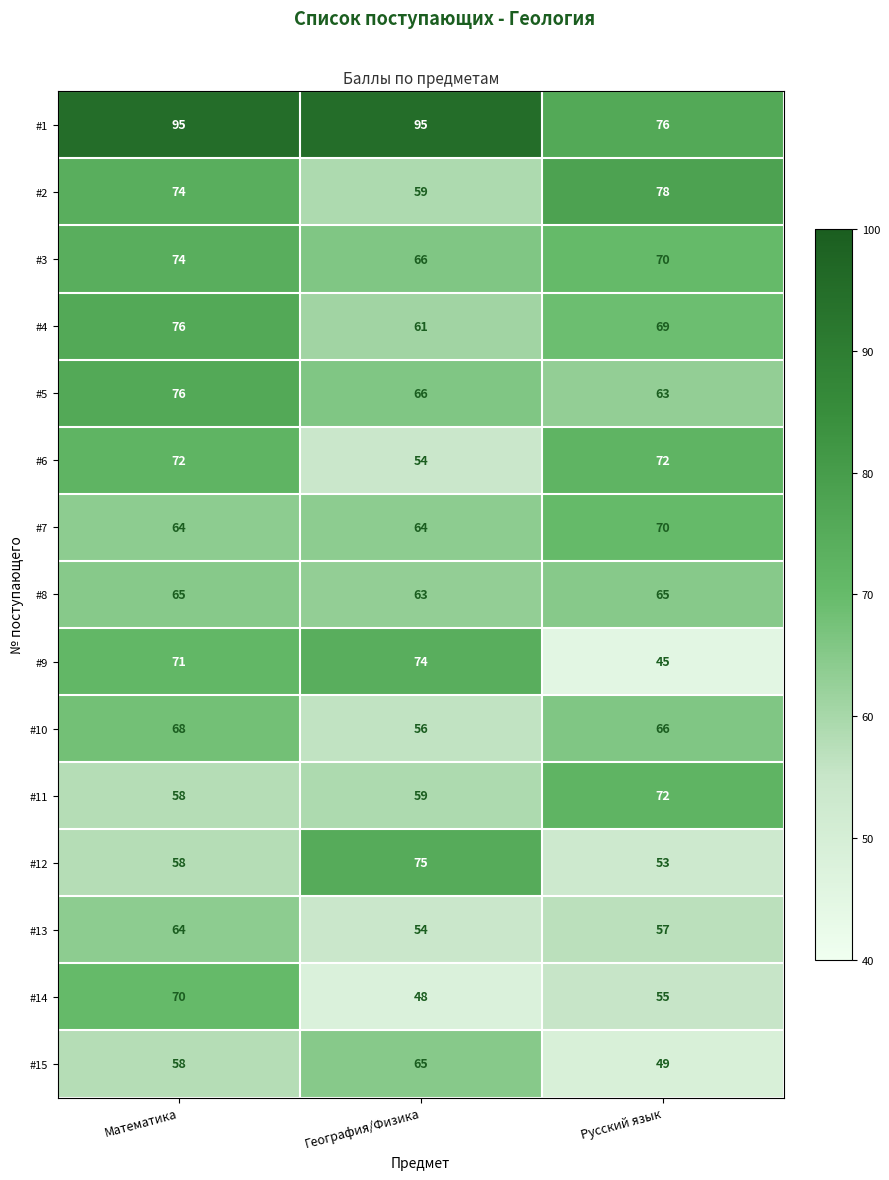

What is the smallest value displayed?

45